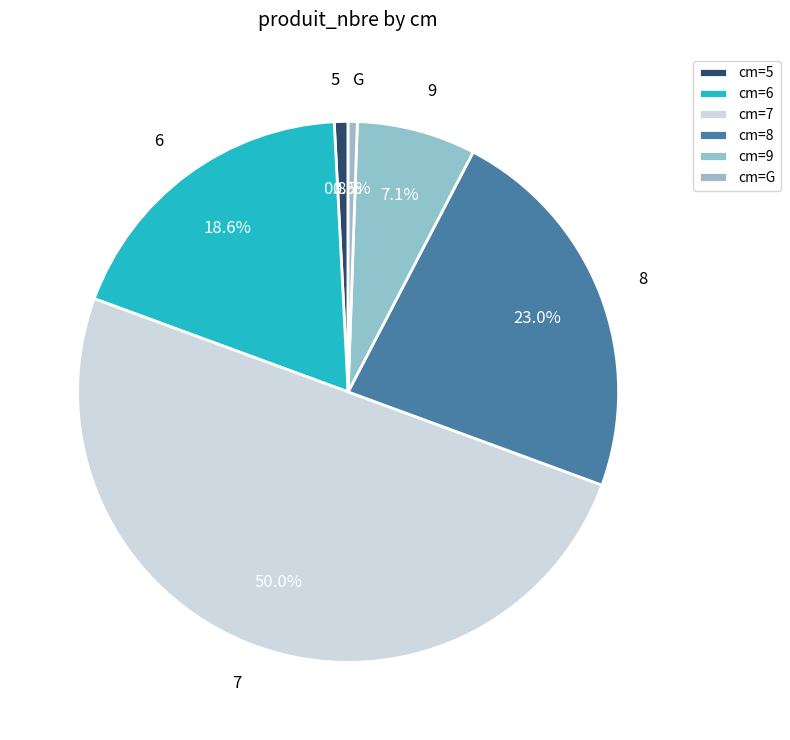

How many segments does this pie chart have?

6